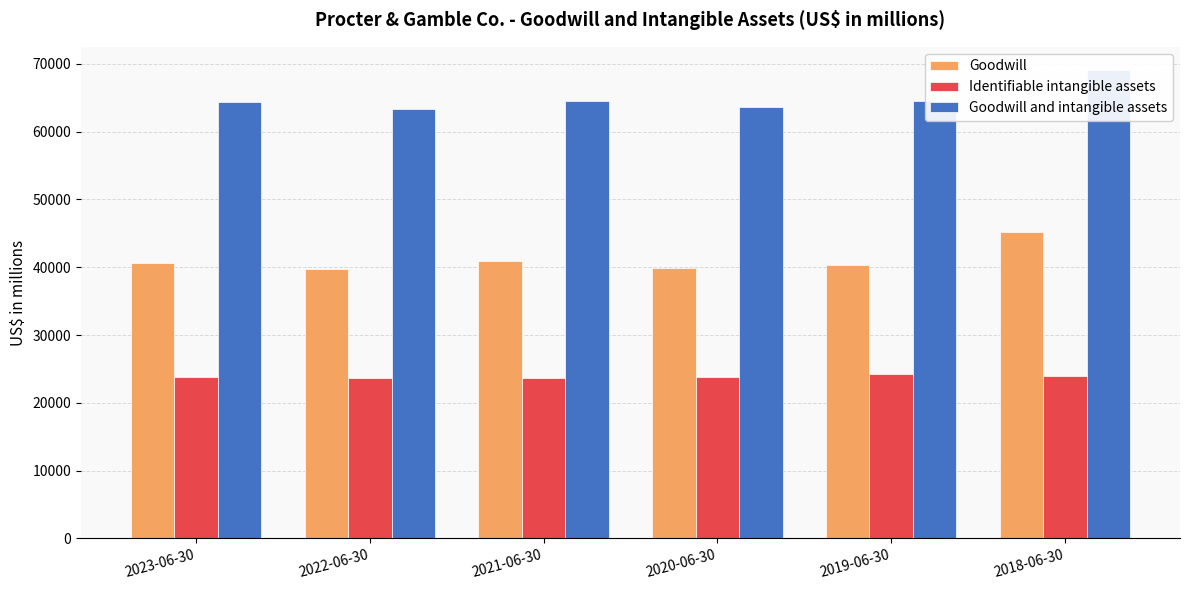

What is the label of the 4th bar from the left?

2020-06-30